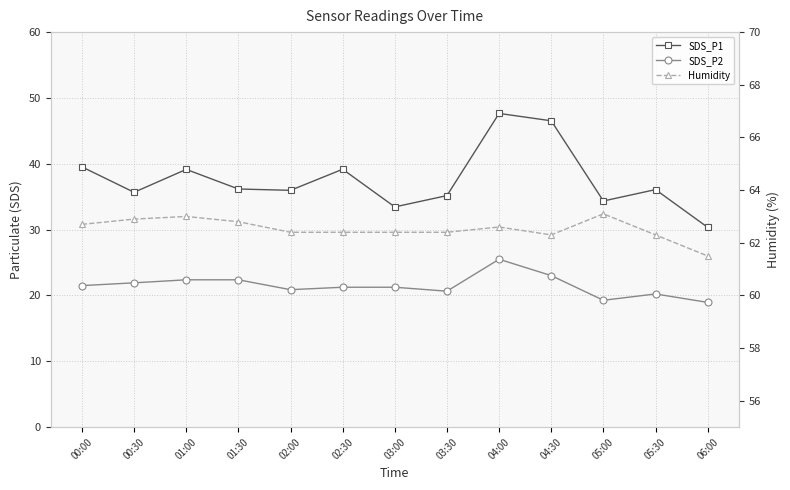

True or false: SDS_P1 and Humidity intersect in this chart.

False